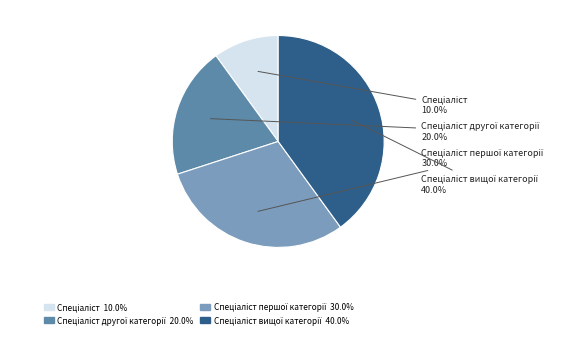

Is there any slice that represents more than half of the pie?

No